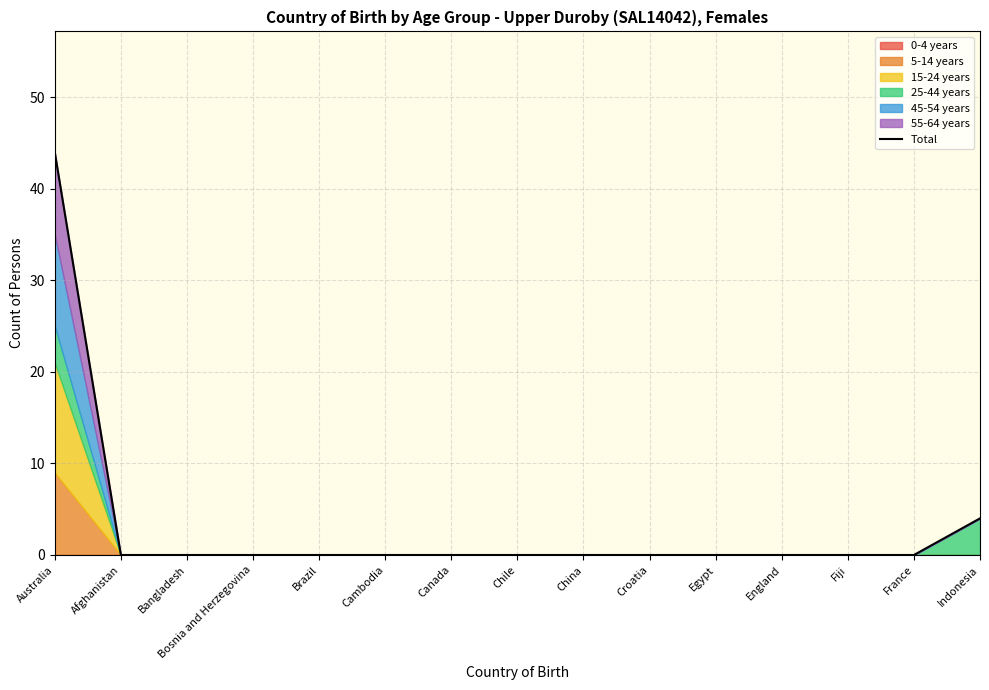

List the labels in order of value, largest first.

Australia, Indonesia, Afghanistan, Bangladesh, Bosnia and Herzegovina, Brazil, Cambodia, Canada, Chile, China, Croatia, Egypt, England, Fiji, France